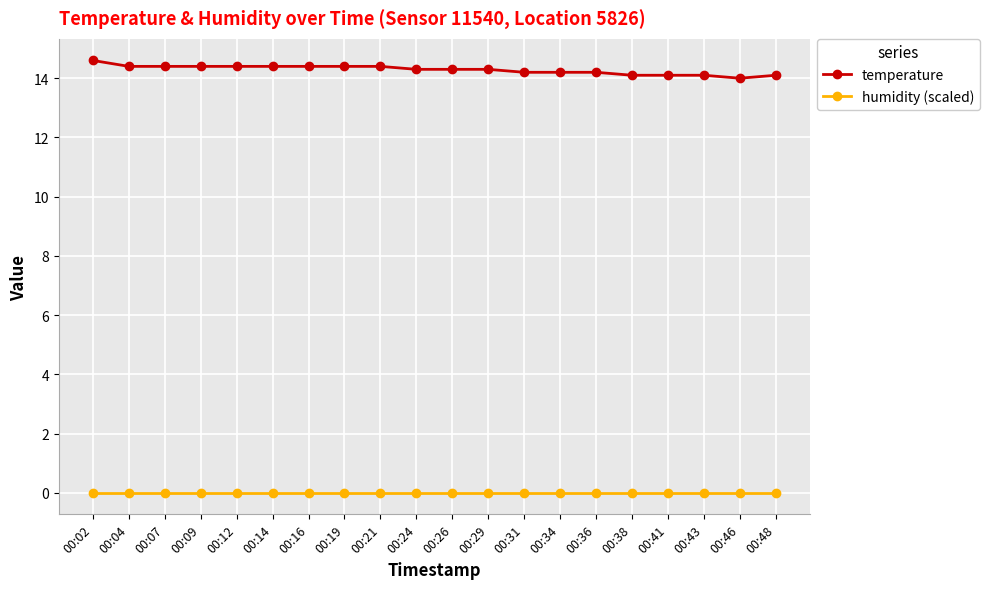

How many distinct data groups are displayed?

2